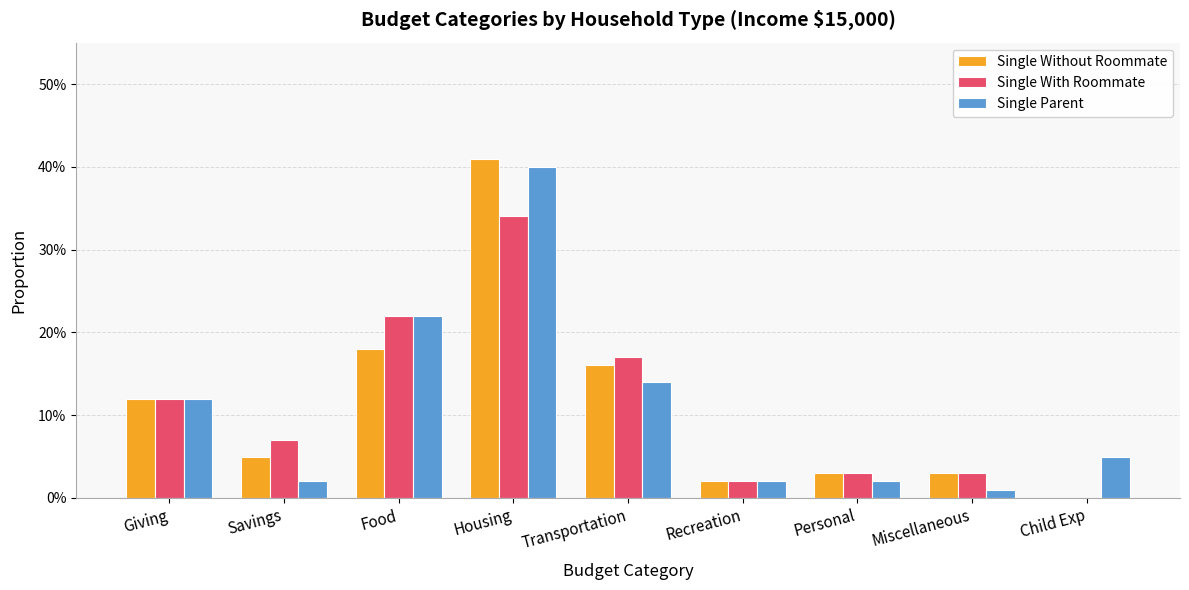

Which category has the lowest value across all series?

Child Exp